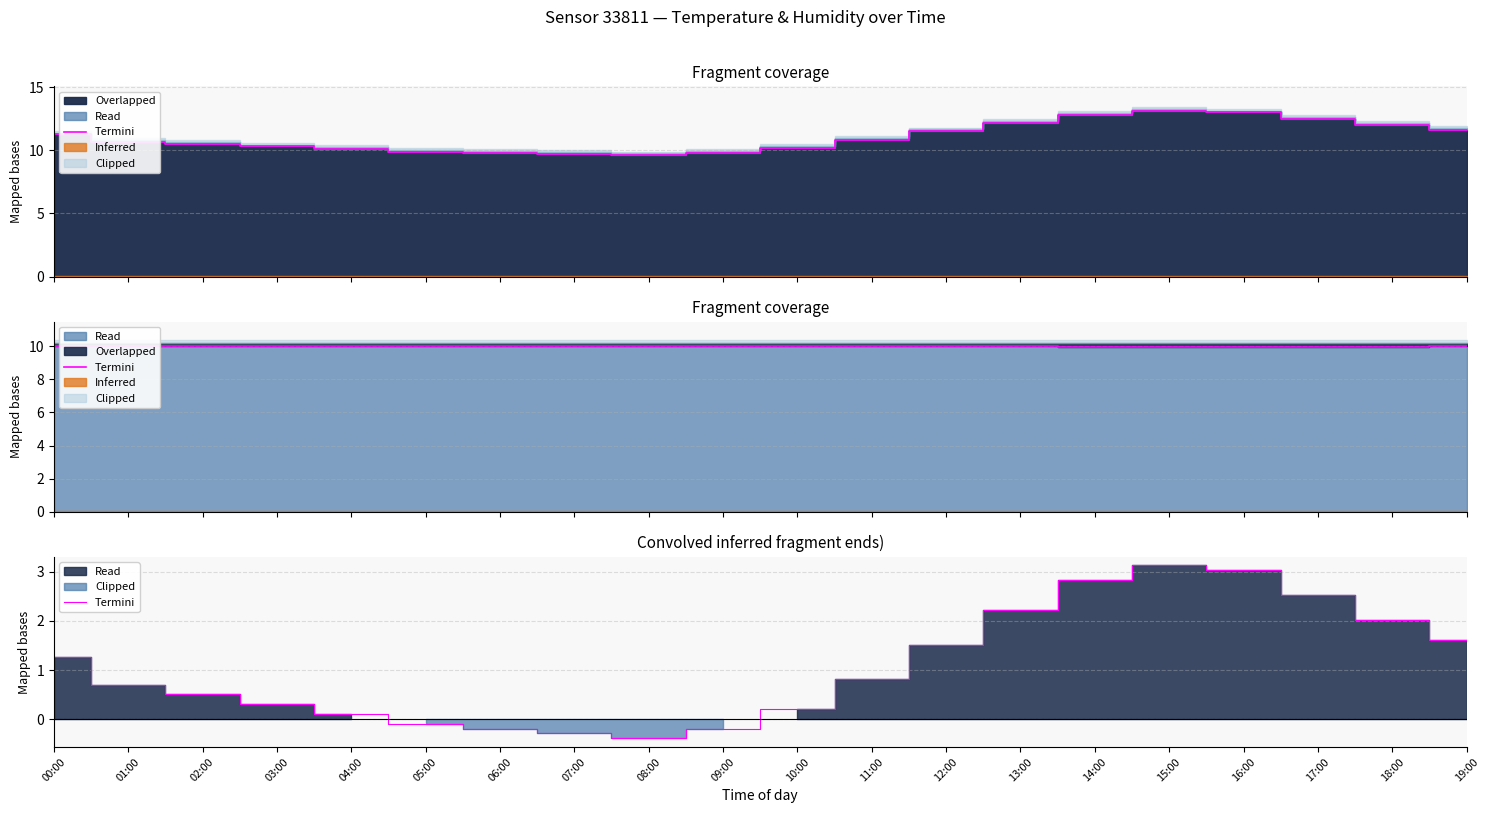

Which label corresponds to the largest value in the chart?

15:00